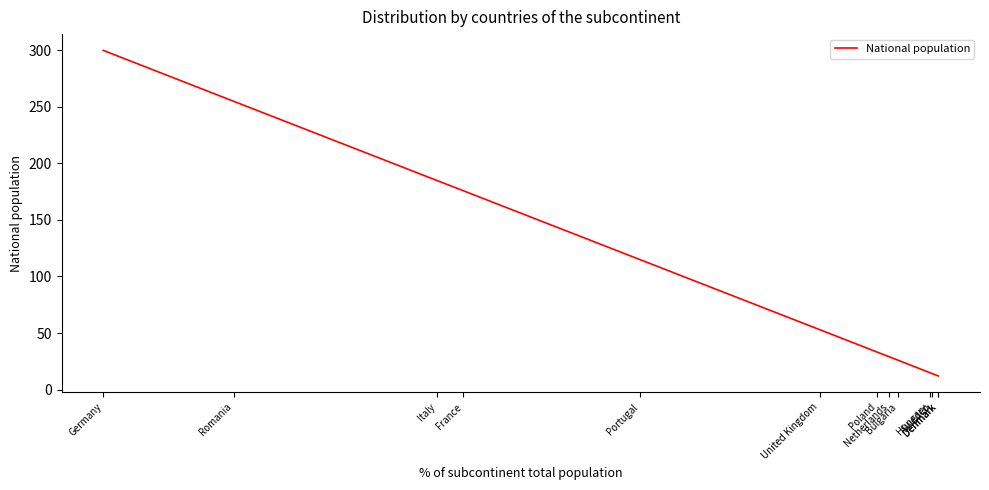

Where does the data first go above 33?

Germany